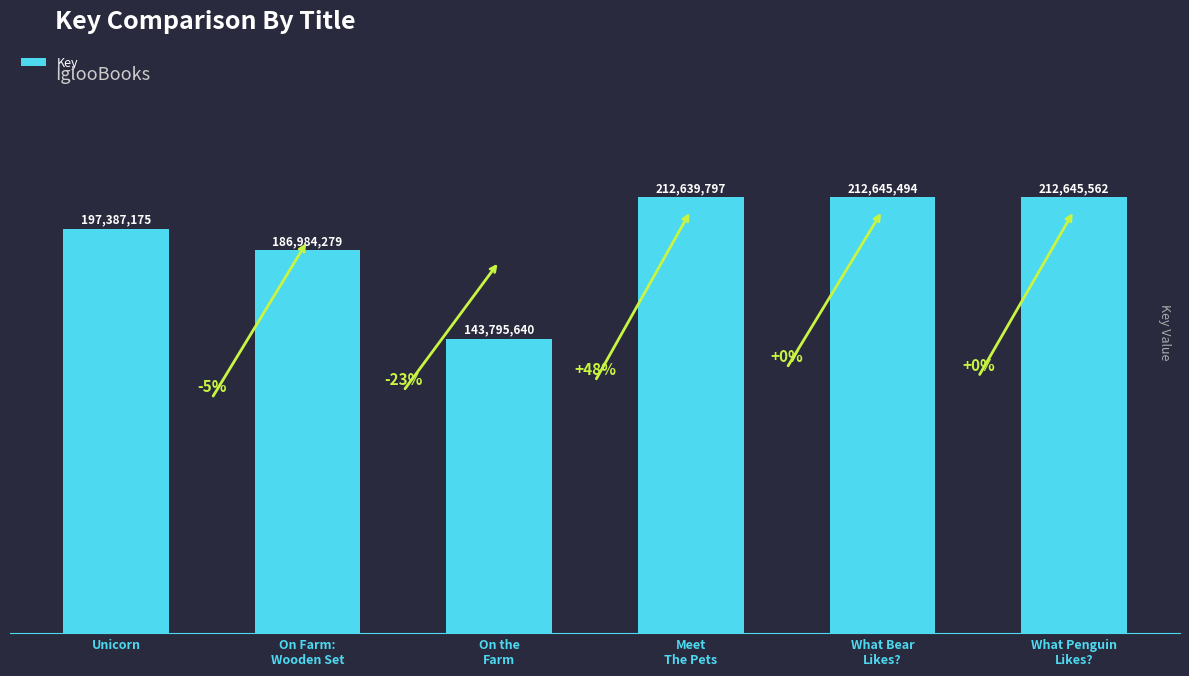

What is the smallest value displayed?

143795640